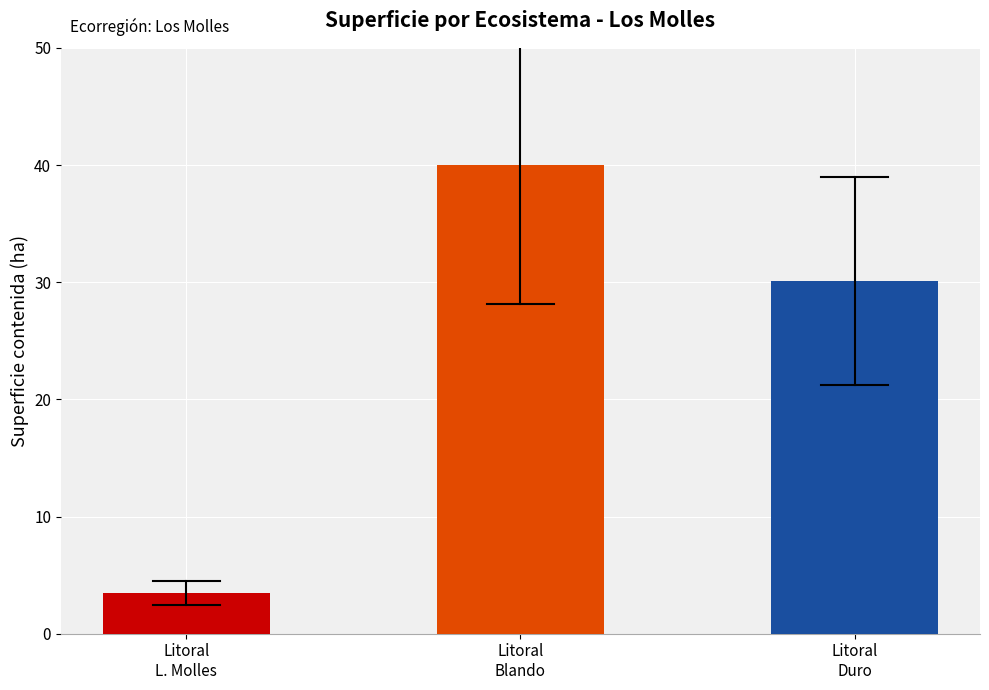

What position from the left is Litoral
Blando?

2